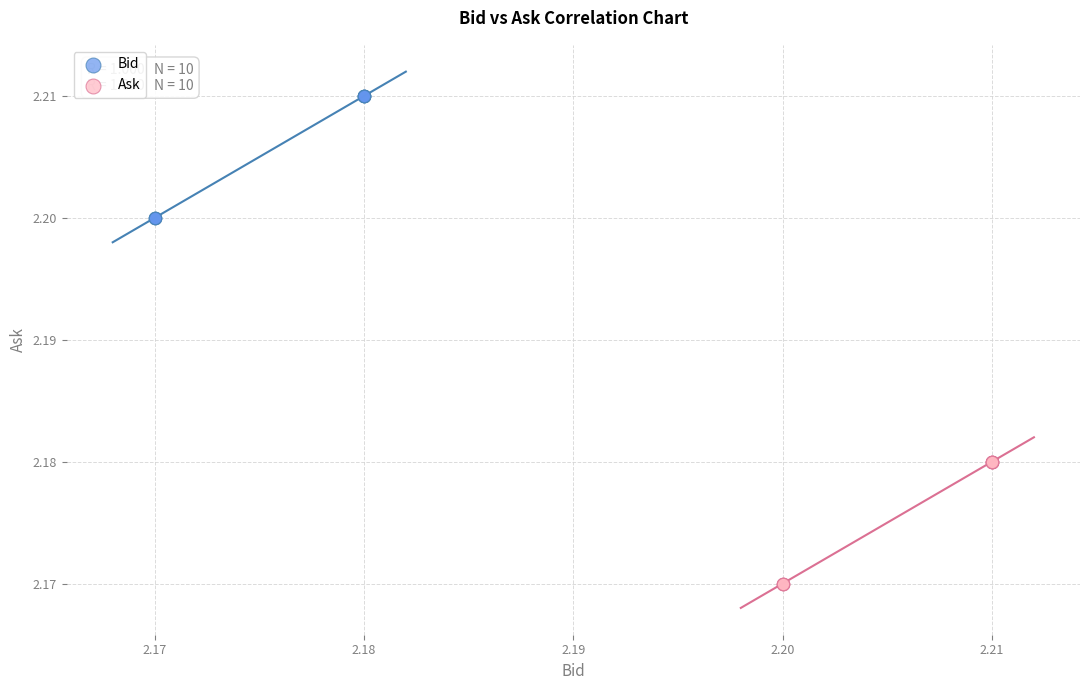

Which series contains the highest Y value?

Bid